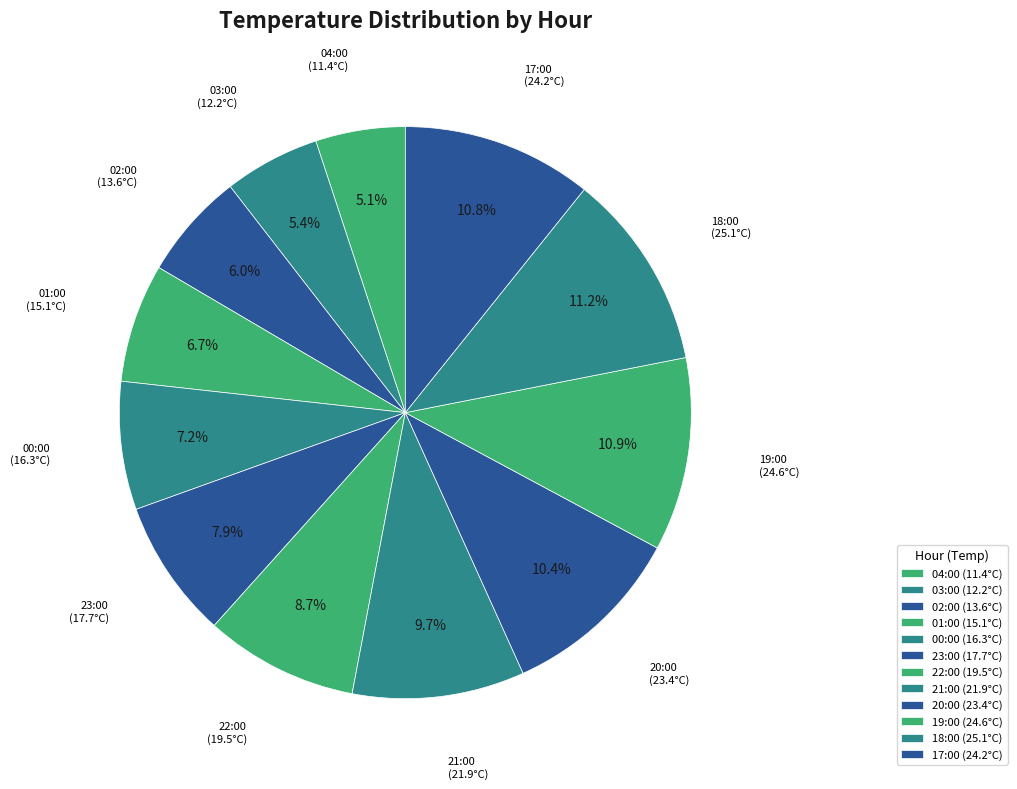

What percentage do 01:00 and 00:00 together represent?

14.0%